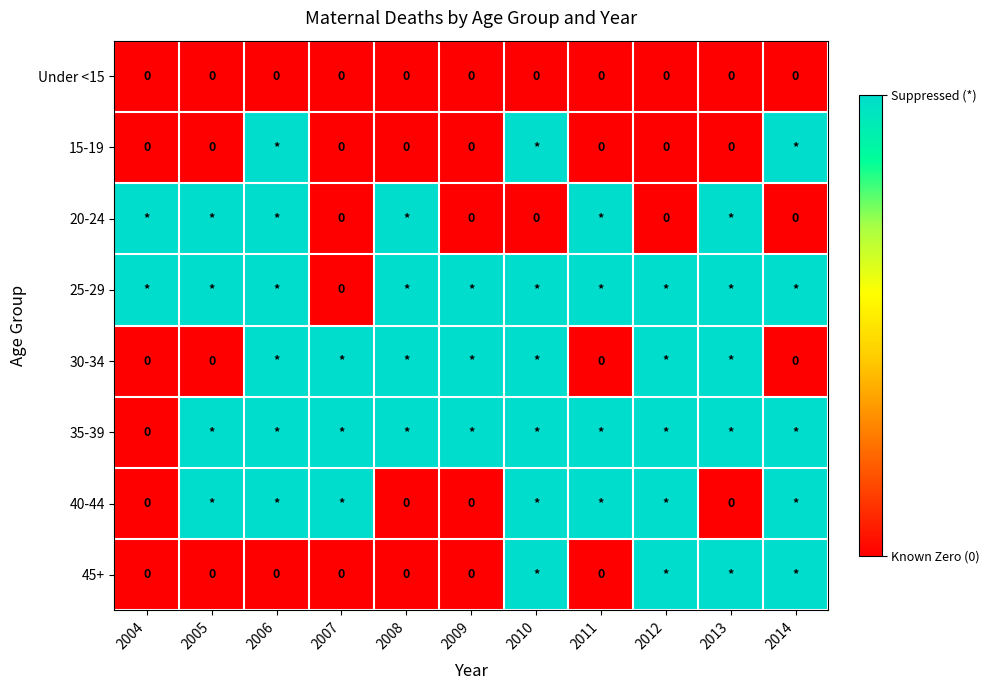

True or false: Under <15 has a value of 0 at 2013.

True